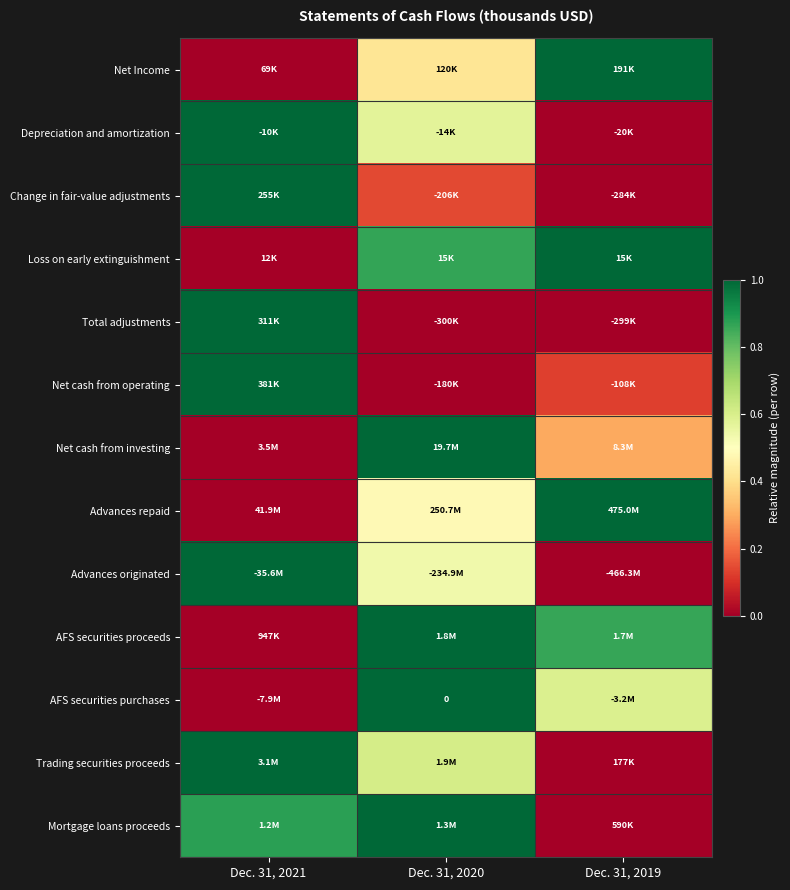

How many categories are shown in the chart?

3